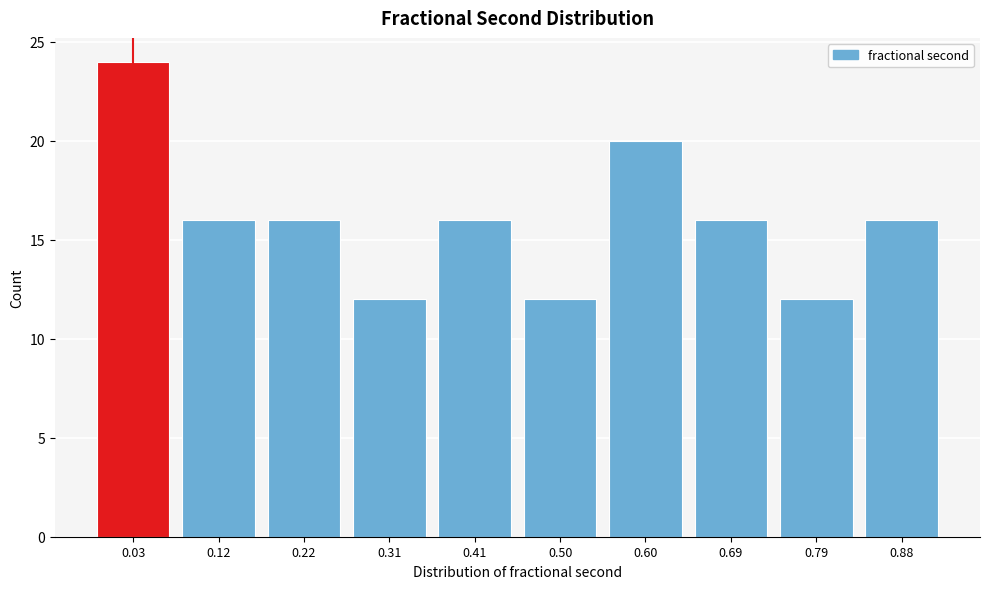

Reading right to left, extract all data points from this chart.

16	12	16	20	12	16	12	16	16	24